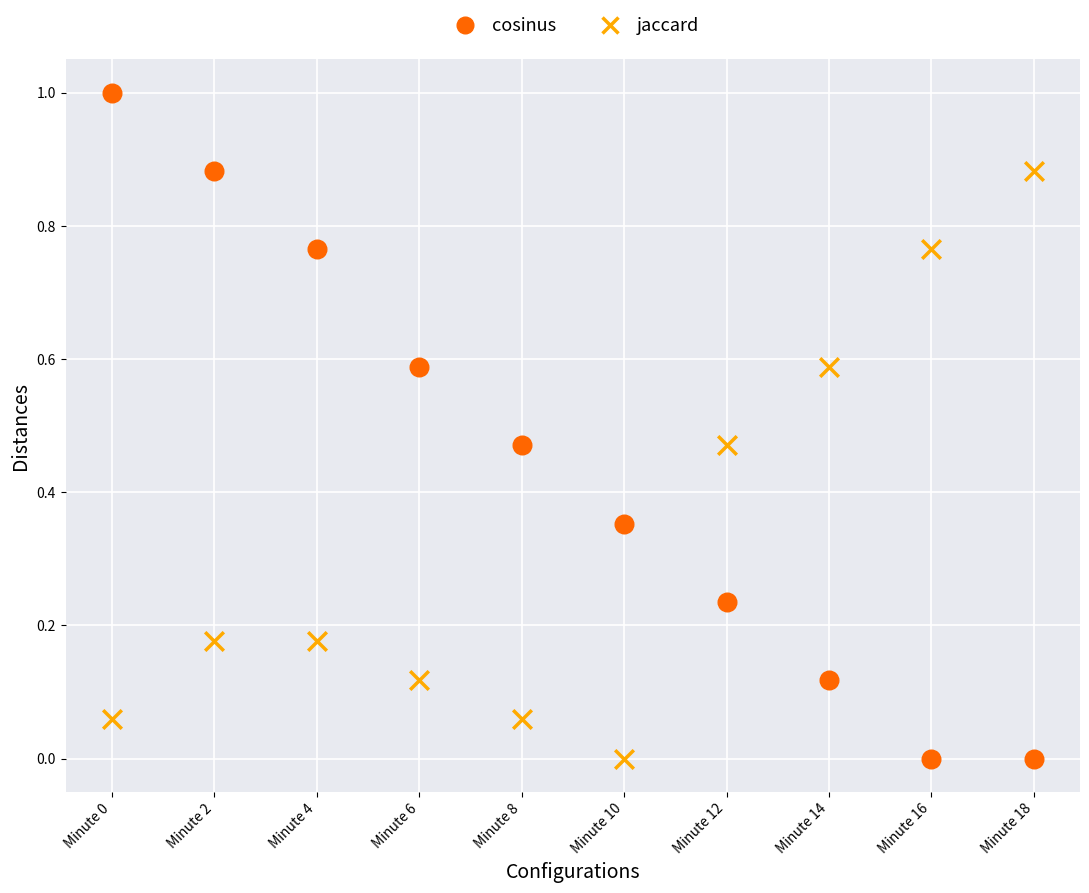

Across all data points, what is the range of Y values (max minus min)?

1.0